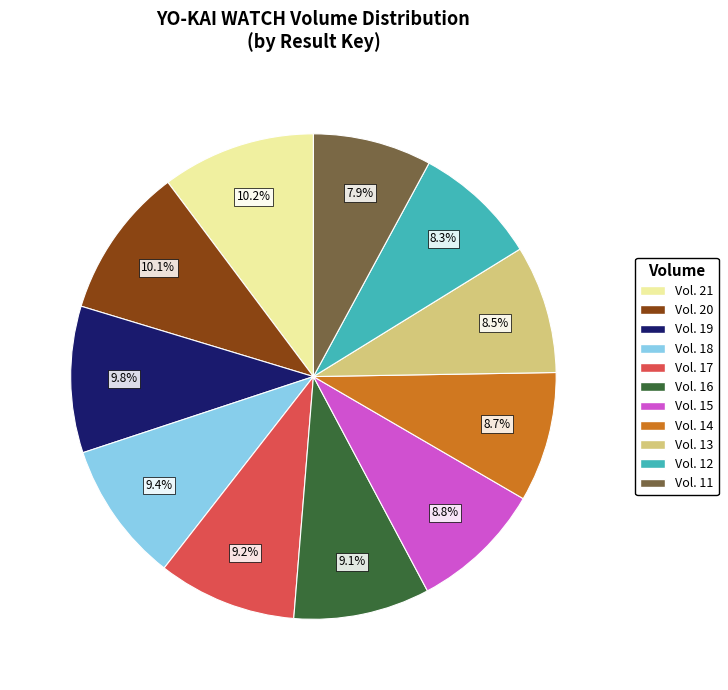

Is there any slice that represents more than half of the pie?

No